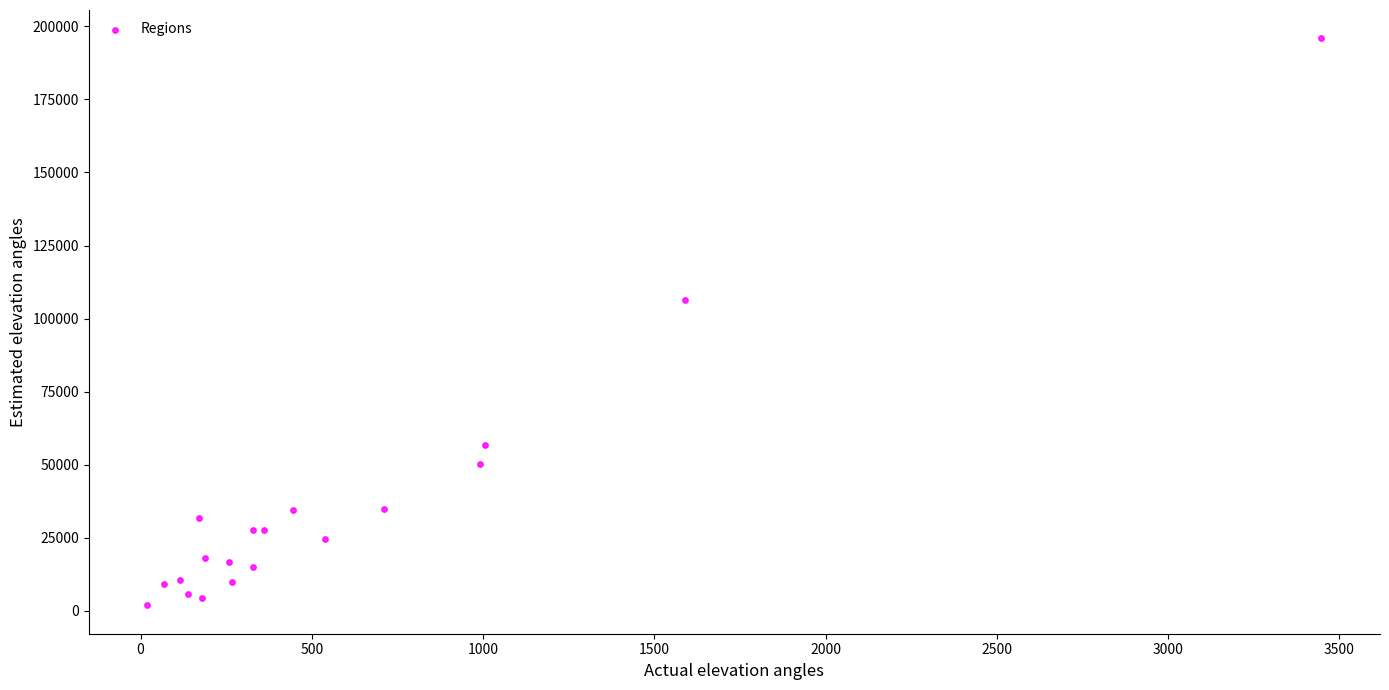

What Y value in the scatter plot is closest to 98861?

106219